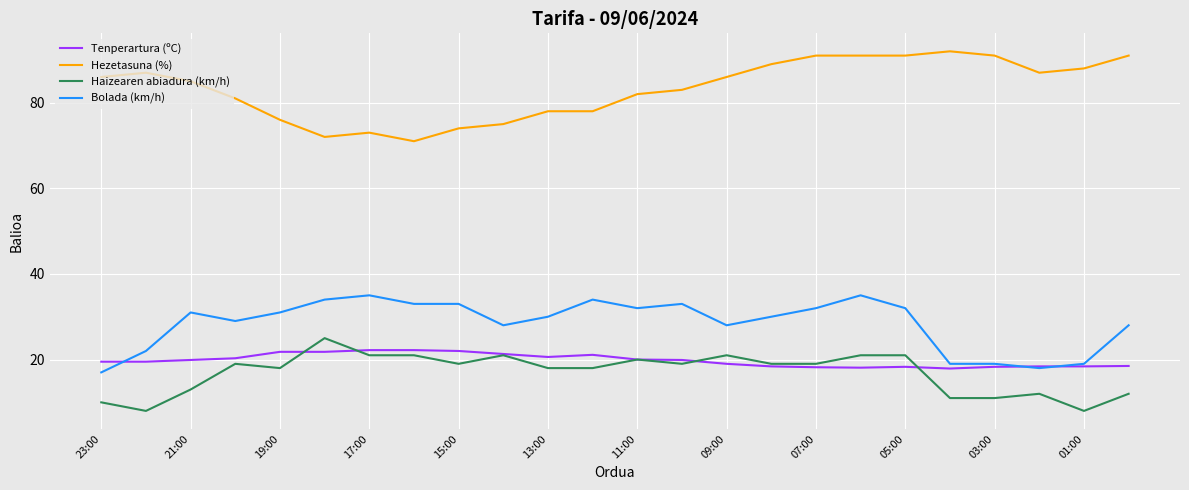

True or false: Hezetasuna (%) and Bolada (km/h) cross at least once.

False